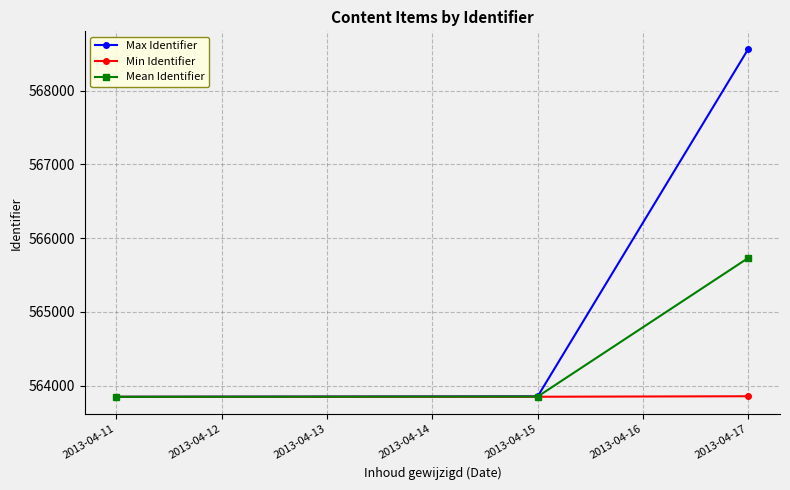

At how many categories does at least one series exceed 563964?

1